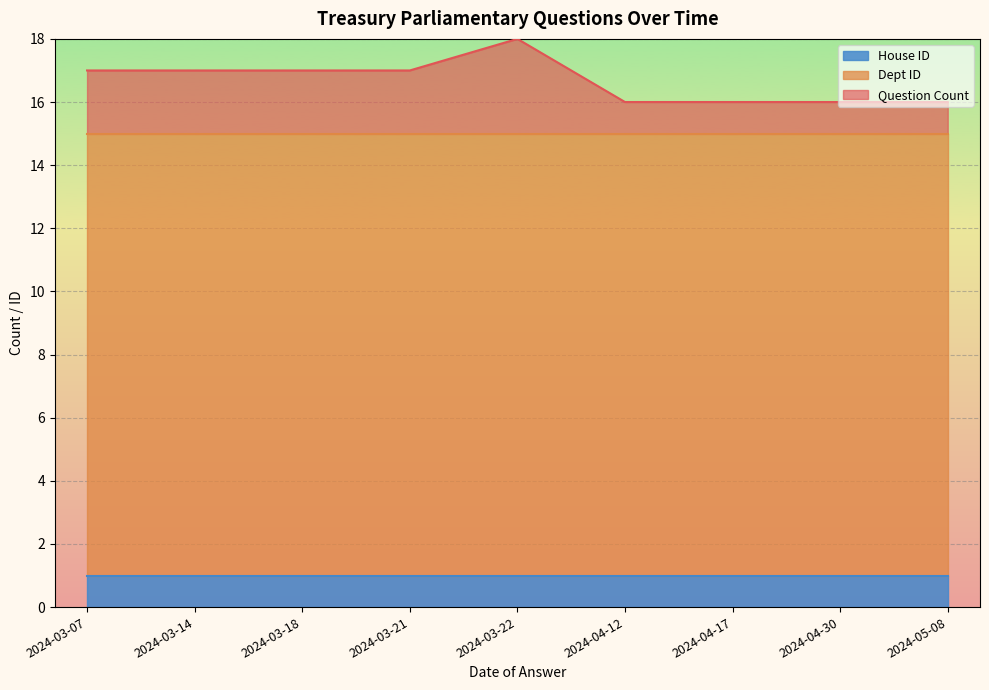

What is the total value across all series at 2024-04-30?

16